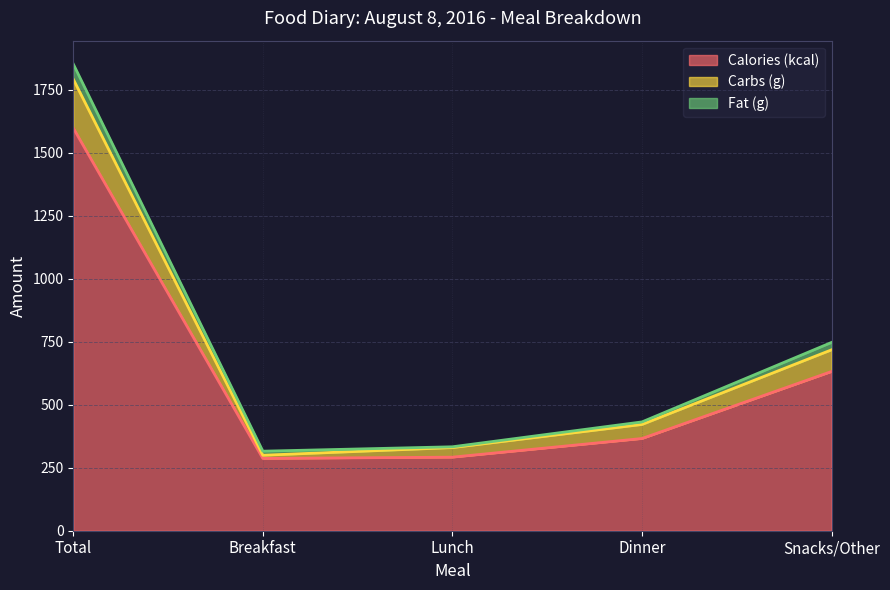

What is the difference between the Calories (kcal) values at Dinner and Lunch?

74.0